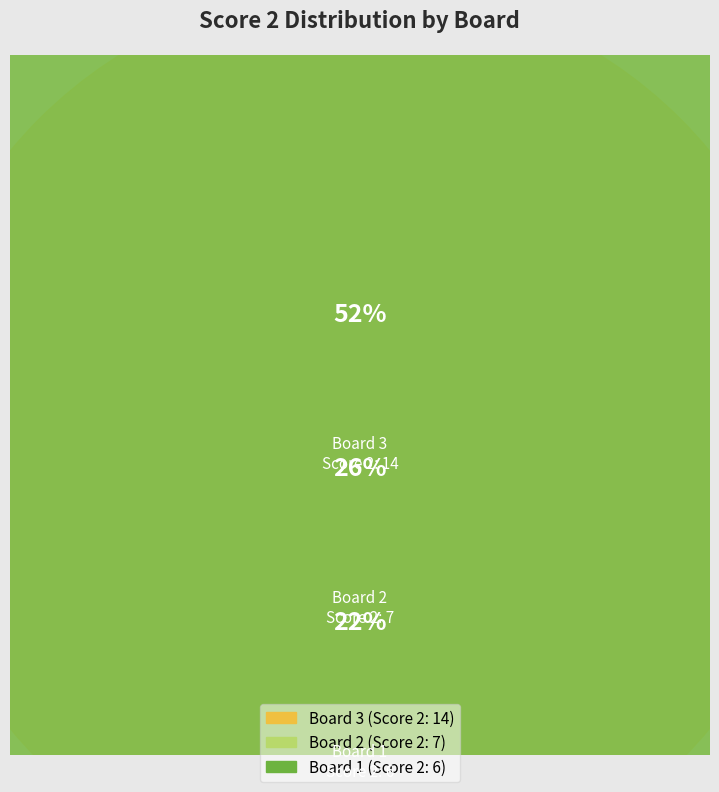

To the nearest percent, what is the average slice percentage?

33%